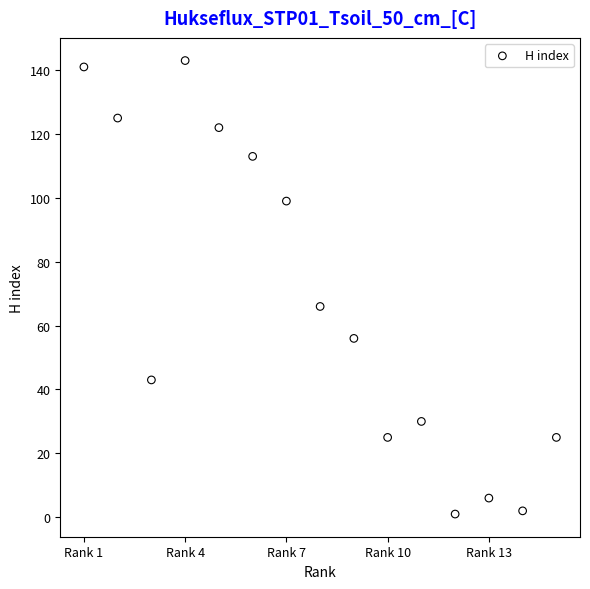

What is the range of X values (max minus min)?

14